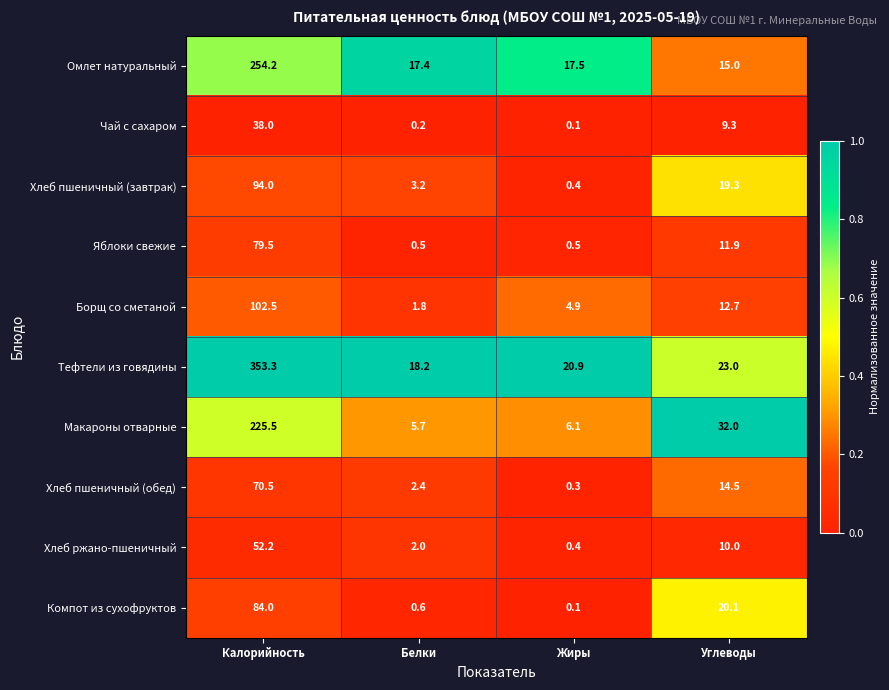

What is the sum of the Макароны отварные values at Белки and Углеводы?

37.7